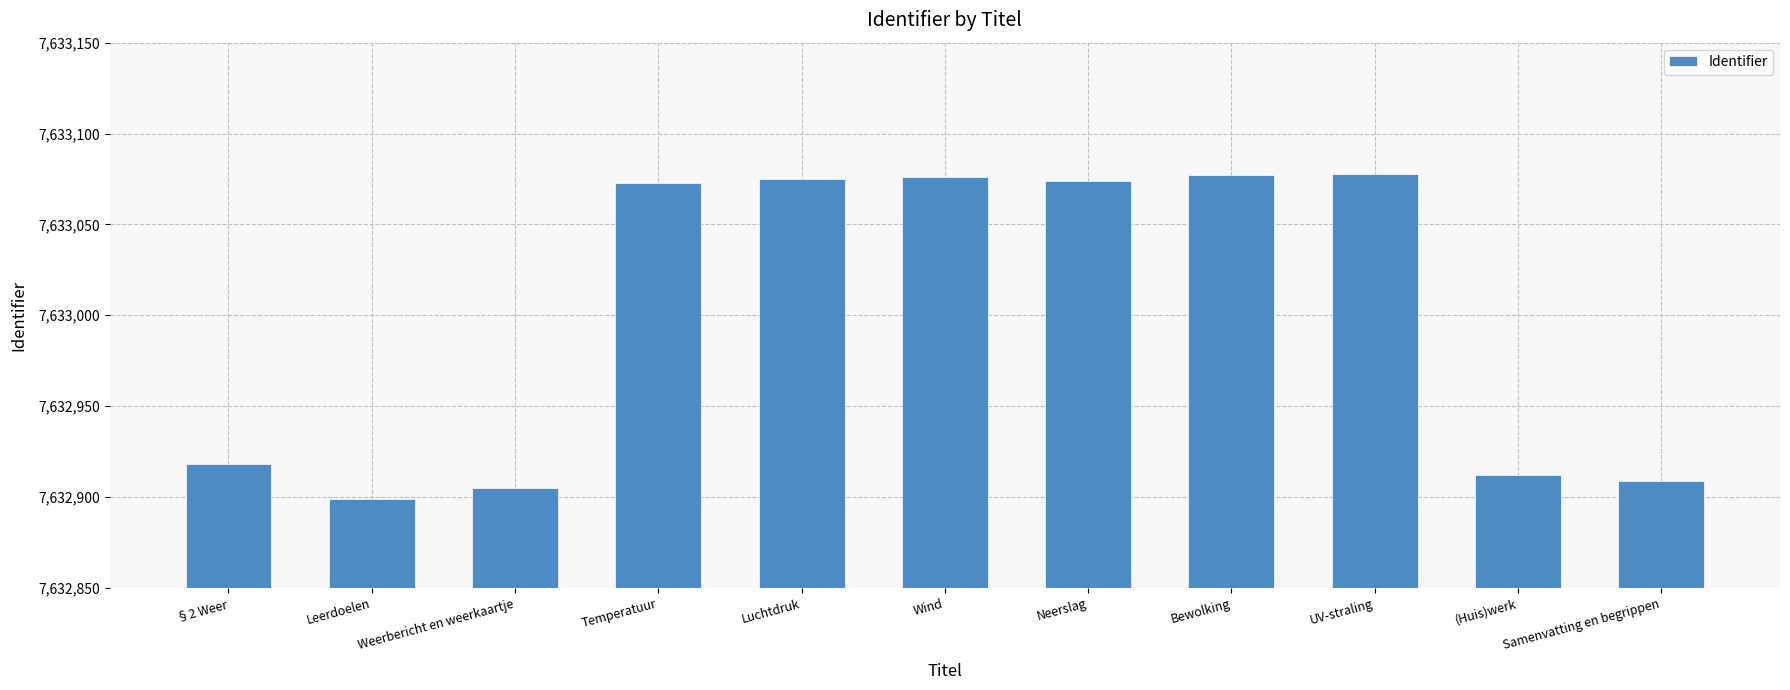

Where is the data nearest to the value 7632988?

§2 Weer